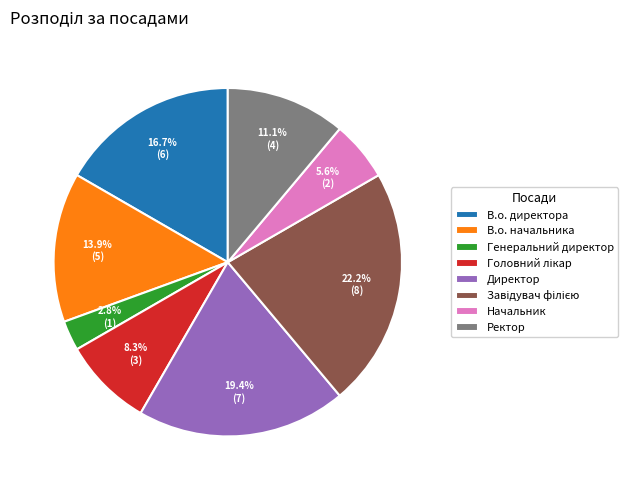

To the nearest percent, what percentage of the pie is В.о. директора?

17%